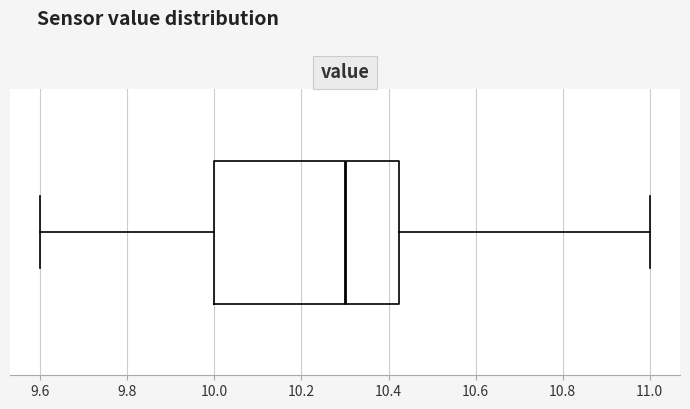

Transcribe this box plot: give where the median line is, the range the box spans, and where the two whiskers end, as read against the x-axis. The values are not printed on the chart, so give them approximately, as read against the axis.

median 10.30, box 10.00 to 10.42, whiskers 9.60 to 11.00